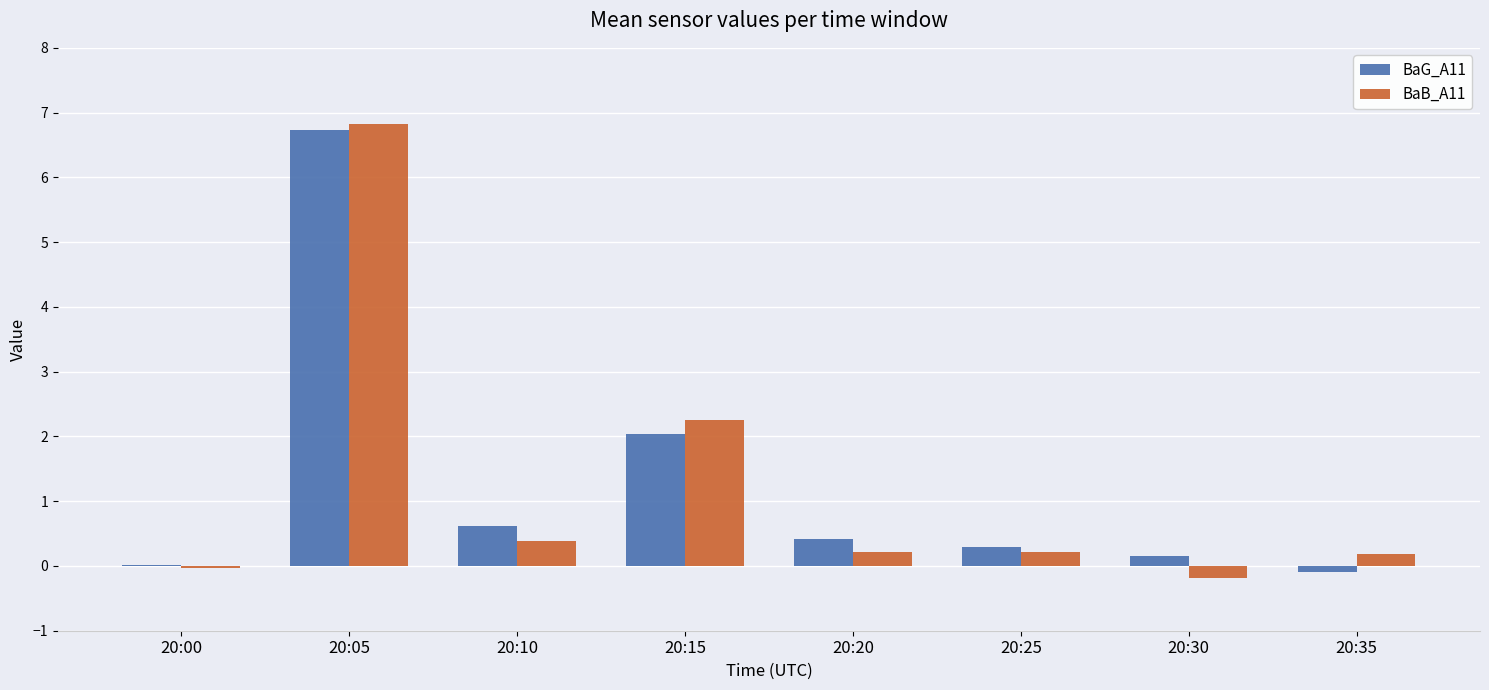

What is the total value across all series at 20:25?

0.5